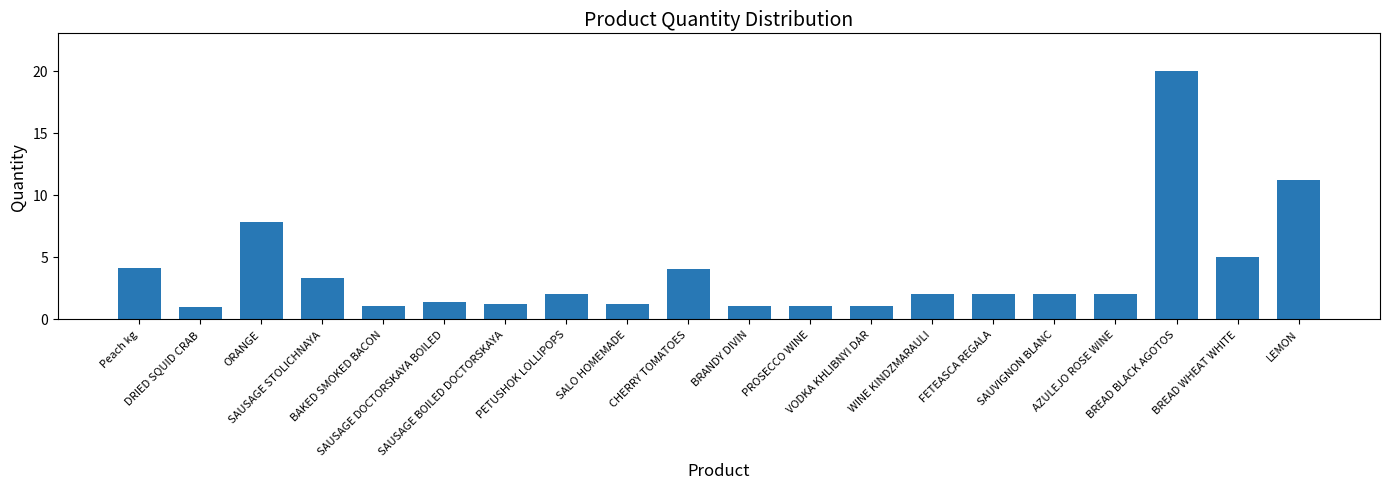

What is the value of the 1st bar from the left?

4.1